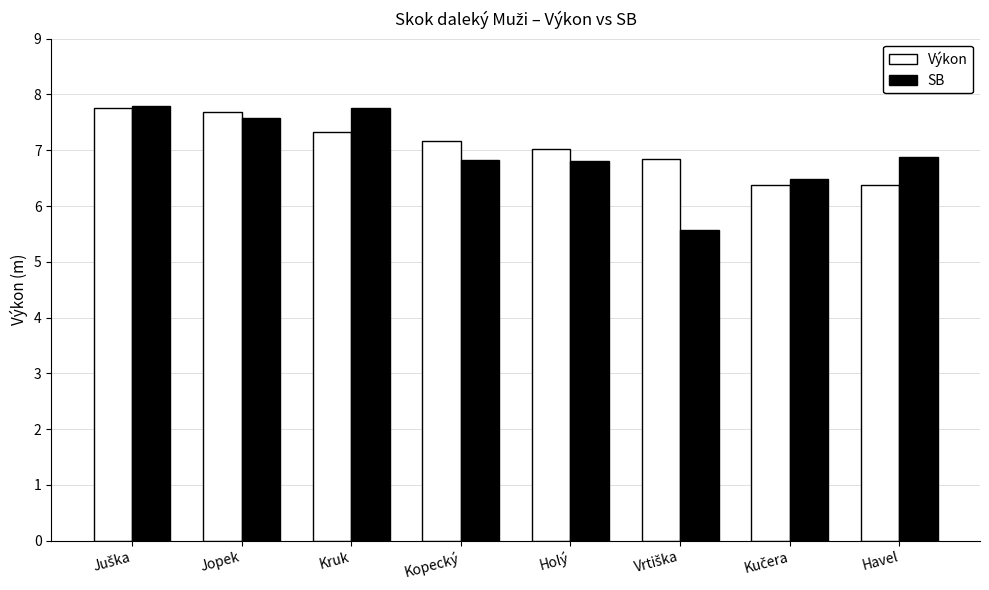

Read the Výkon value at Jopek.

7.7